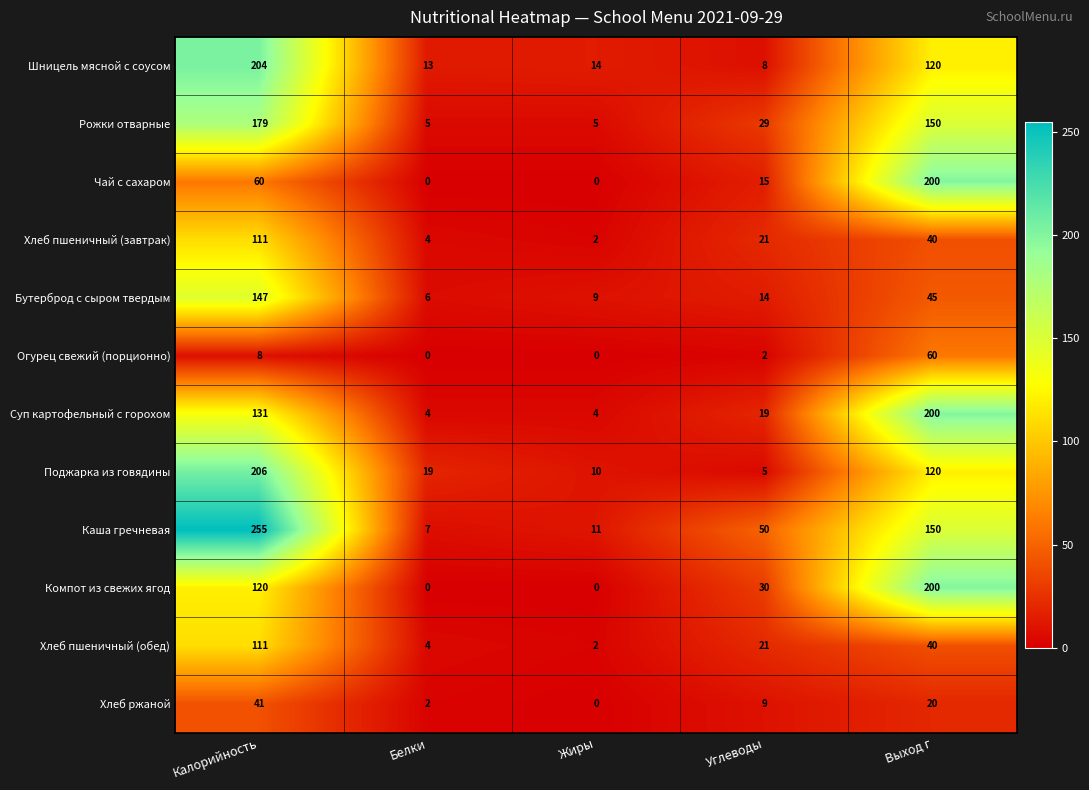

What is the maximum value shown in the chart?

255